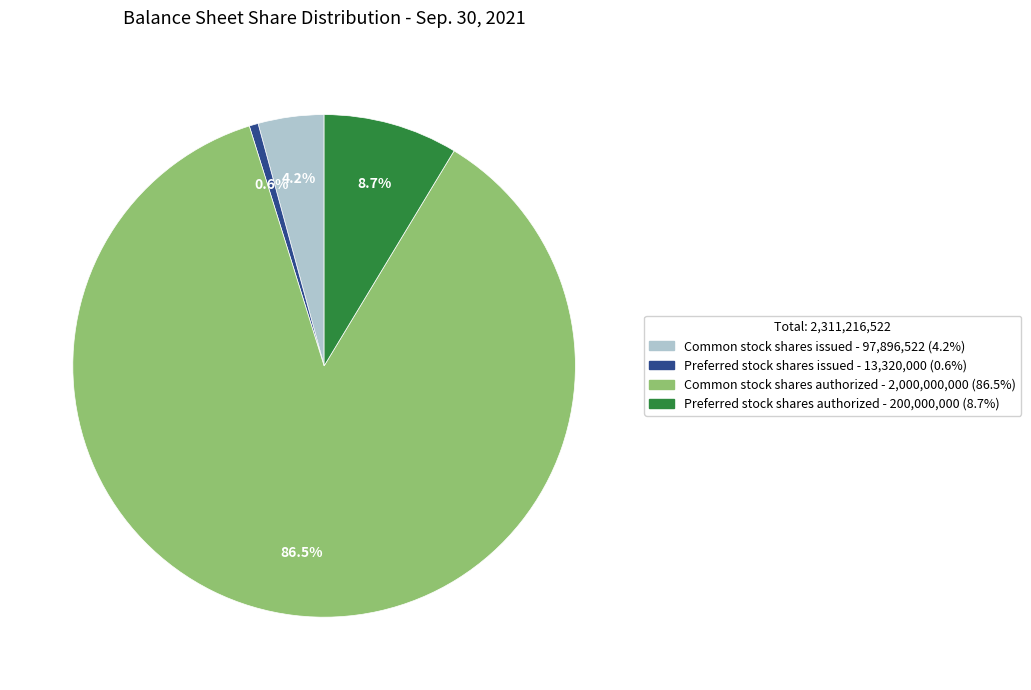

How many segments does this pie chart have?

4